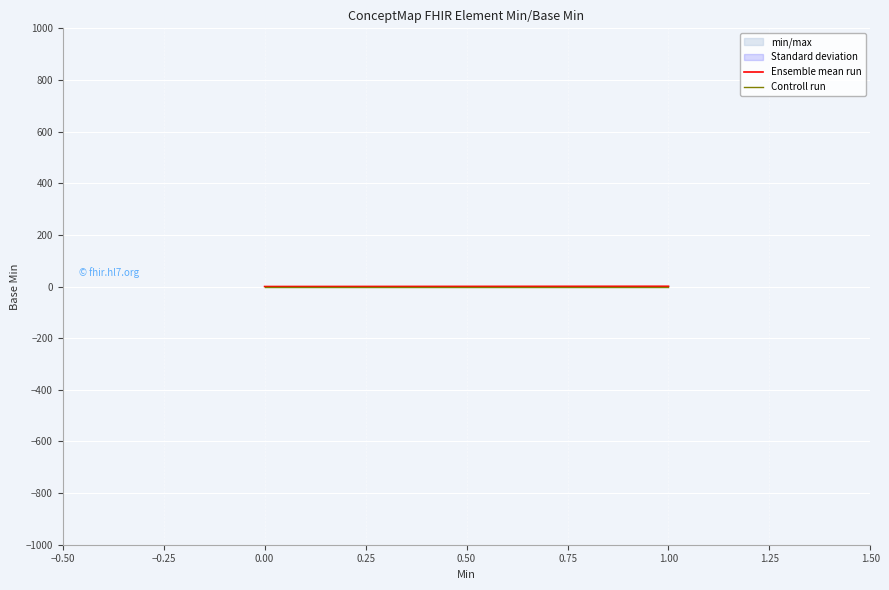

Rank the series at 0.00 from highest to lowest value.

Ensemble mean run, Controll run